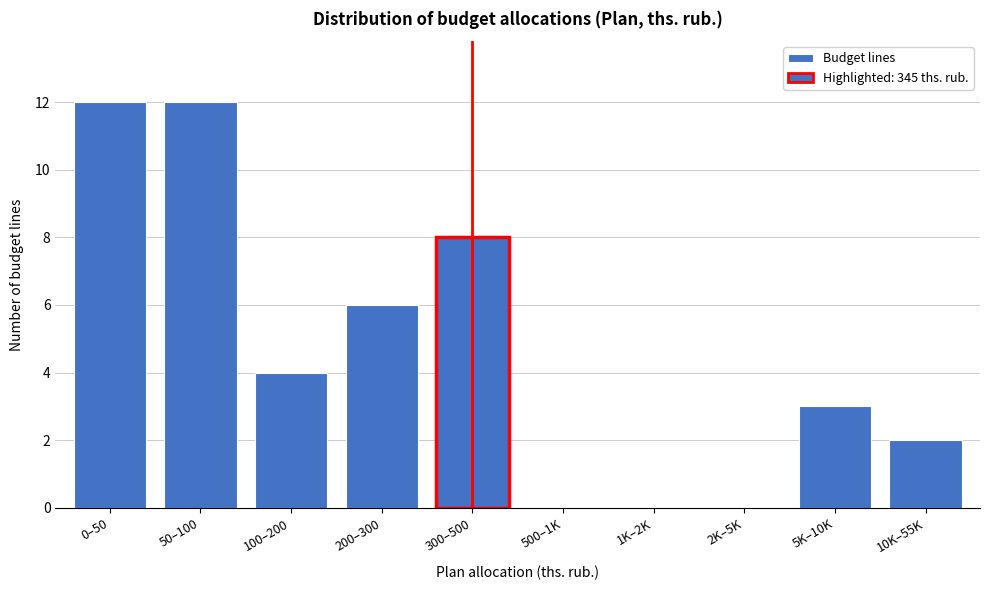

Reading left to right, list all the values displayed in this chart.

0–50=12	50–100=12	100–200=4	200–300=6	300–500=8	500–1K=0	1K–2K=0	2K–5K=0	5K–10K=3	10K–55K=2